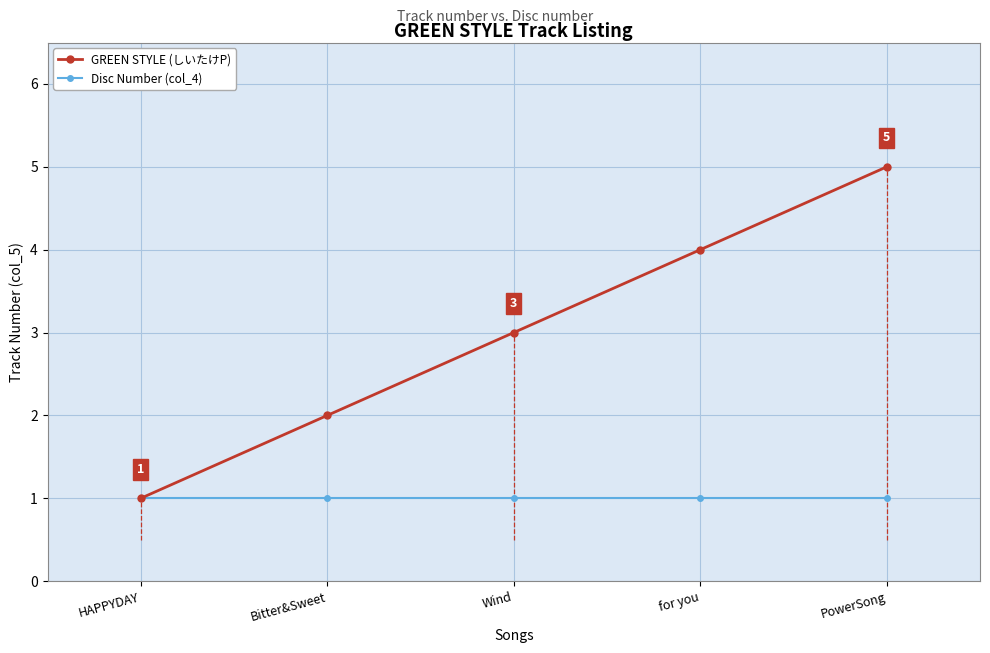

Is the value of GREEN STYLE (しいたけP) at PowerSong greater than the value of Disc Number (col_4) at Bitter&Sweet?

Yes